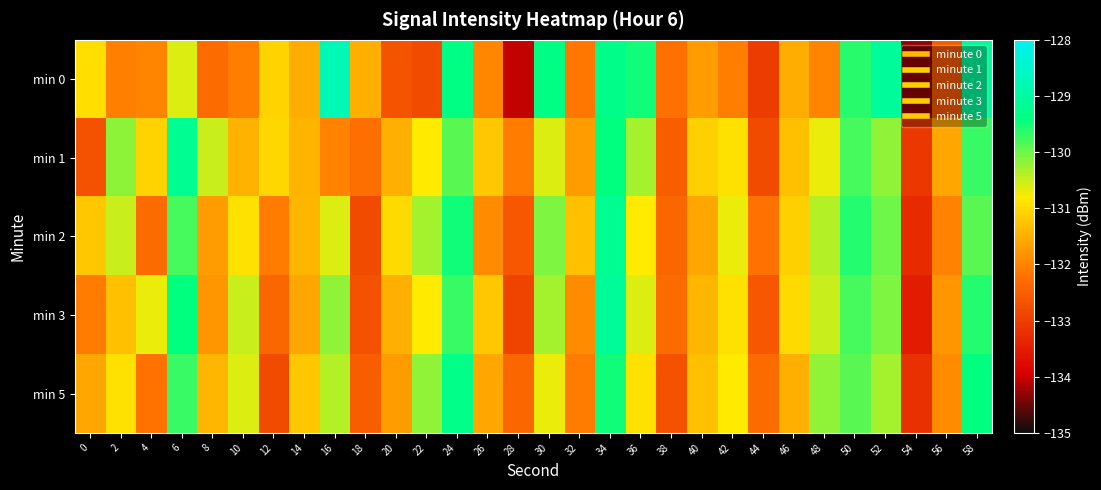

What is the smallest value displayed?

-134.3